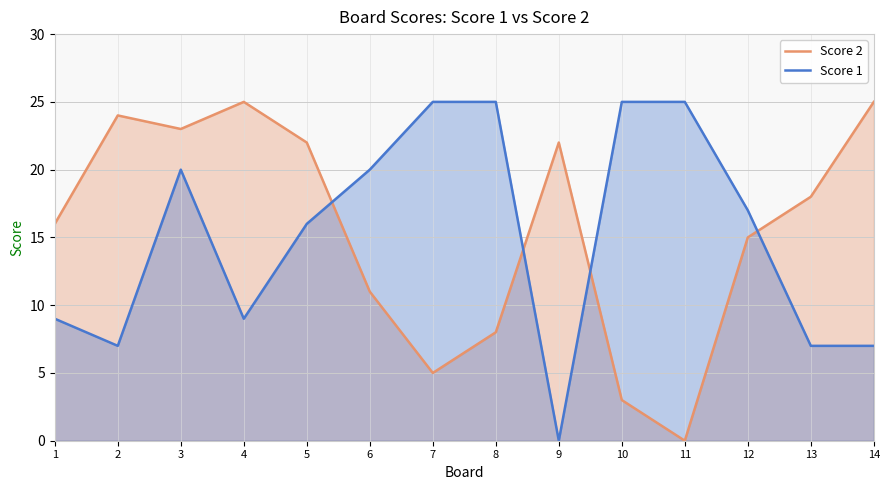

At which category does Score 2 reach its first local valley?

3